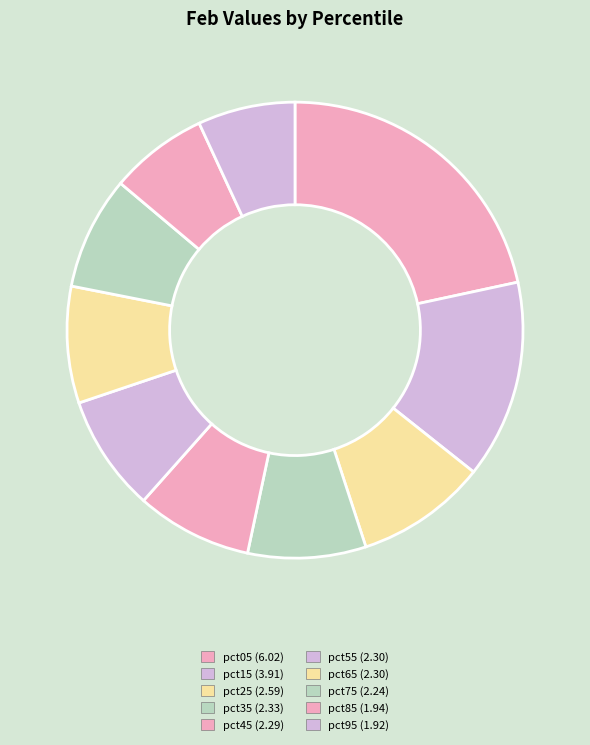

To the nearest percent, what percentage of the pie is pct35?

8%